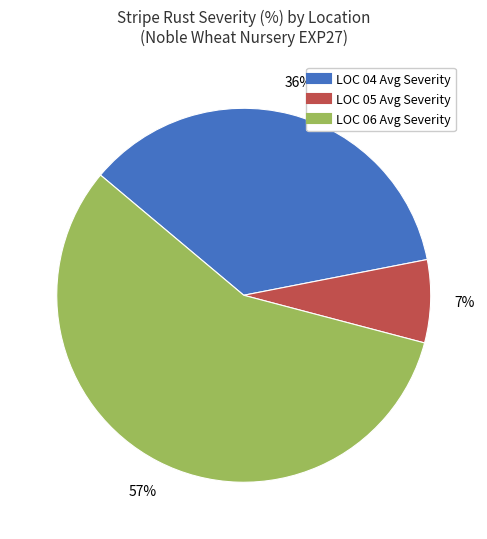

To the nearest percent, what is the difference between the largest and smallest slice percentages?

50%